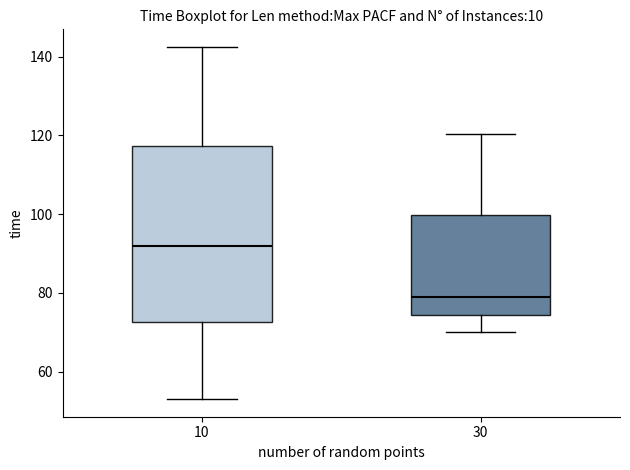

Which box is the tallest, from its lower edge to its upper edge?

10